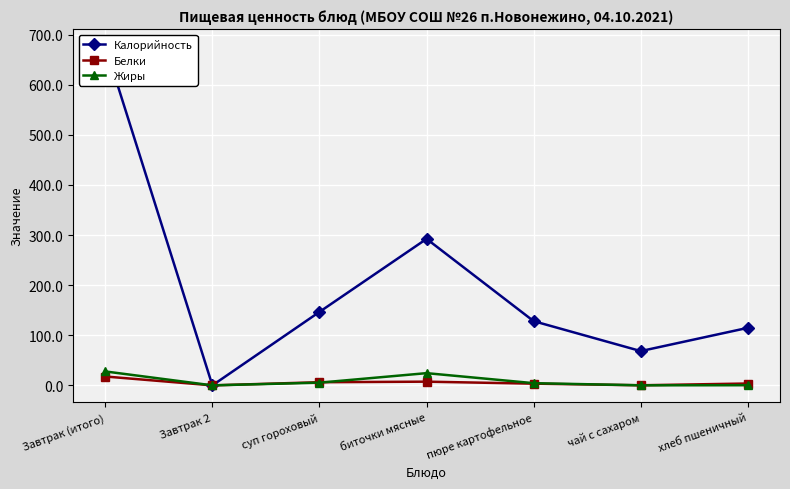

What is the sum of all Белки values?

38.7